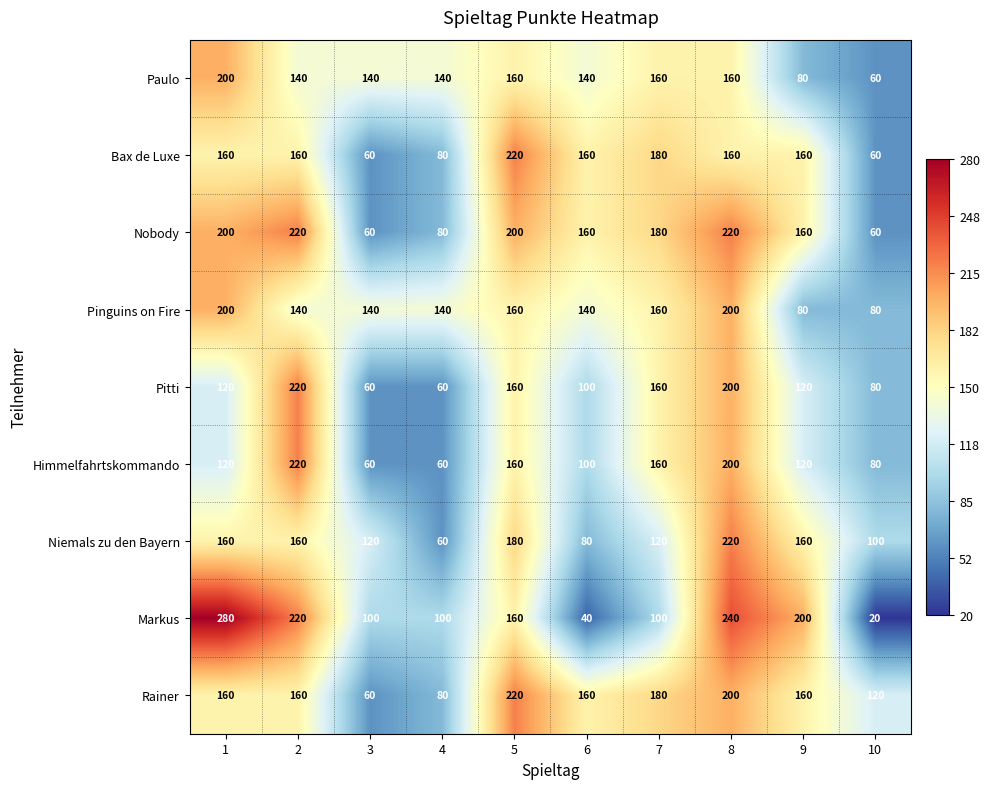

Count the Pitti values in the range 80 to 160.

6